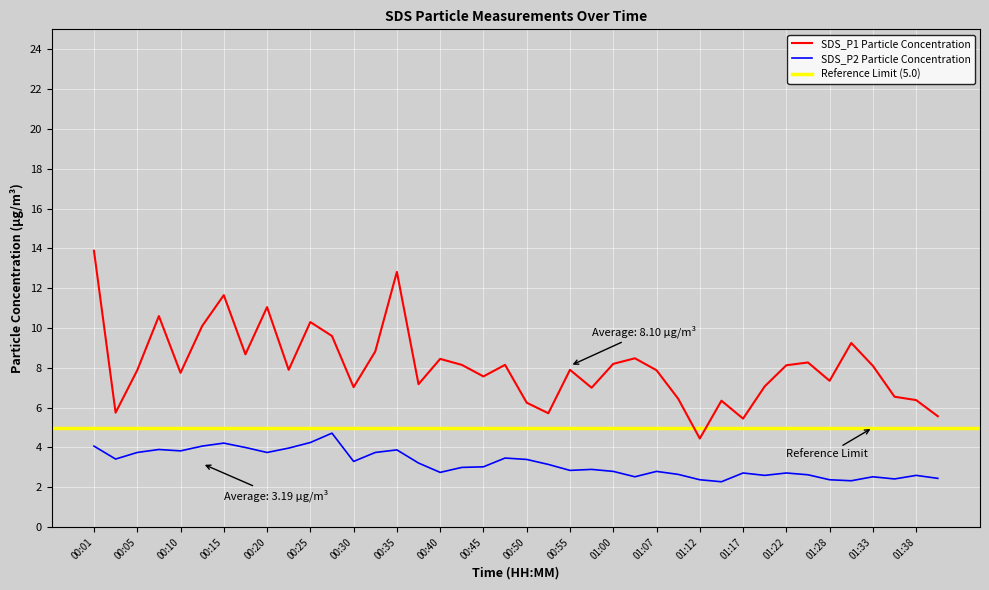

Reading left to right, what are all the values shown in this chart?

SDS_P1: 00:01=13.9	00:03=5.8	00:05=7.9	00:08=10.6	00:10=7.8	00:13=10.1	00:15=11.7	00:18=8.7	00:20=11.1	00:23=7.9	00:25=10.3	00:27=9.6	00:30=7.0	00:32=8.8	00:35=12.8	00:37=7.2	00:40=8.4	00:42=8.2	00:45=7.6	00:47=8.2	00:50=6.2	00:52=5.7	00:55=7.9	00:57=7.0	01:00=8.2	01:02=8.5	01:07=7.9	01:10=6.5	01:12=4.5	01:15=6.3	01:17=5.5	01:20=7.1	01:22=8.1	01:25=8.3	01:28=7.3	01:30=9.2	01:33=8.1	01:35=6.5	01:38=6.4	01:40=5.6
SDS_P2: 00:01=4.1	00:03=3.4	00:05=3.8	00:08=3.9	00:10=3.8	00:13=4.1	00:15=4.2	00:18=4.0	00:20=3.8	00:23=4.0	00:25=4.2	00:27=4.7	00:30=3.3	00:32=3.8	00:35=3.9	00:37=3.2	00:40=2.8	00:42=3.0	00:45=3.0	00:47=3.5	00:50=3.4	00:52=3.1	00:55=2.9	00:57=2.9	01:00=2.8	01:02=2.5	01:07=2.8	01:10=2.6	01:12=2.4	01:15=2.3	01:17=2.7	01:20=2.6	01:22=2.7	01:25=2.6	01:28=2.4	01:30=2.3	01:33=2.5	01:35=2.4	01:38=2.6	01:40=2.5